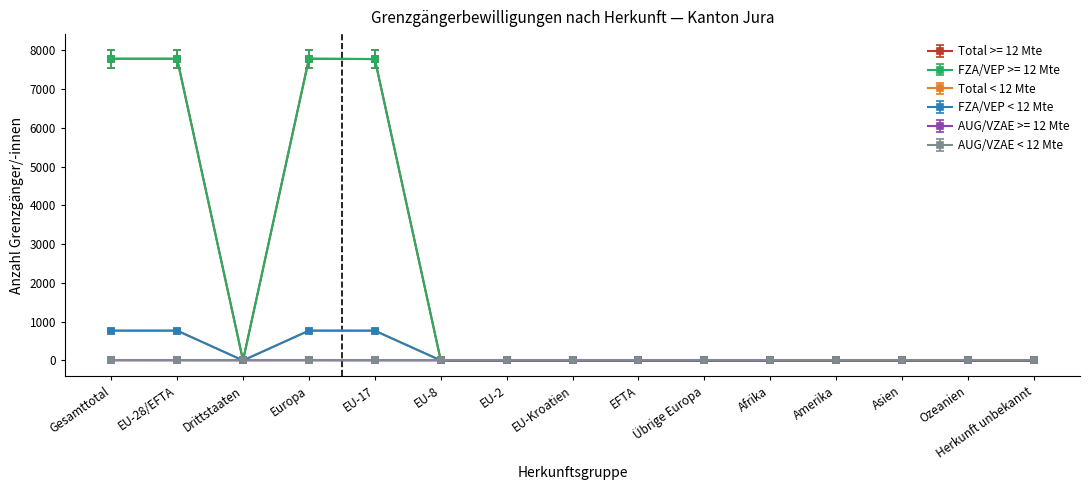

Is this an area chart (filled region under the line)?

No